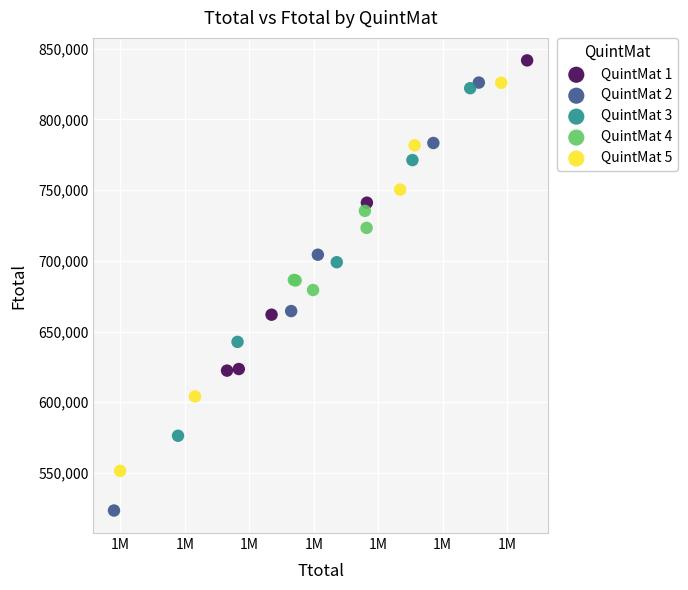

Which series reaches the minimum Y coordinate?

QuintMat 2